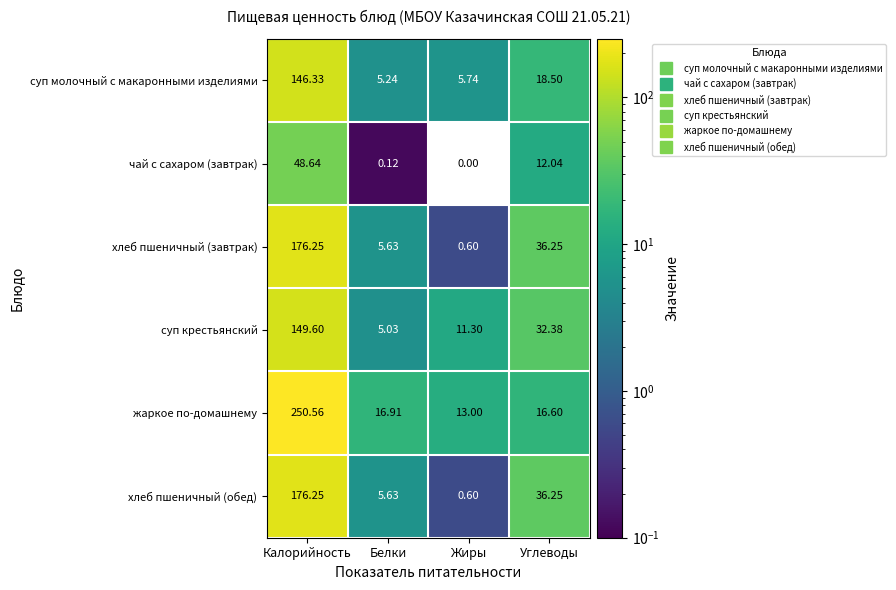

Which series has the largest total across all categories?

жаркое по-домашнему